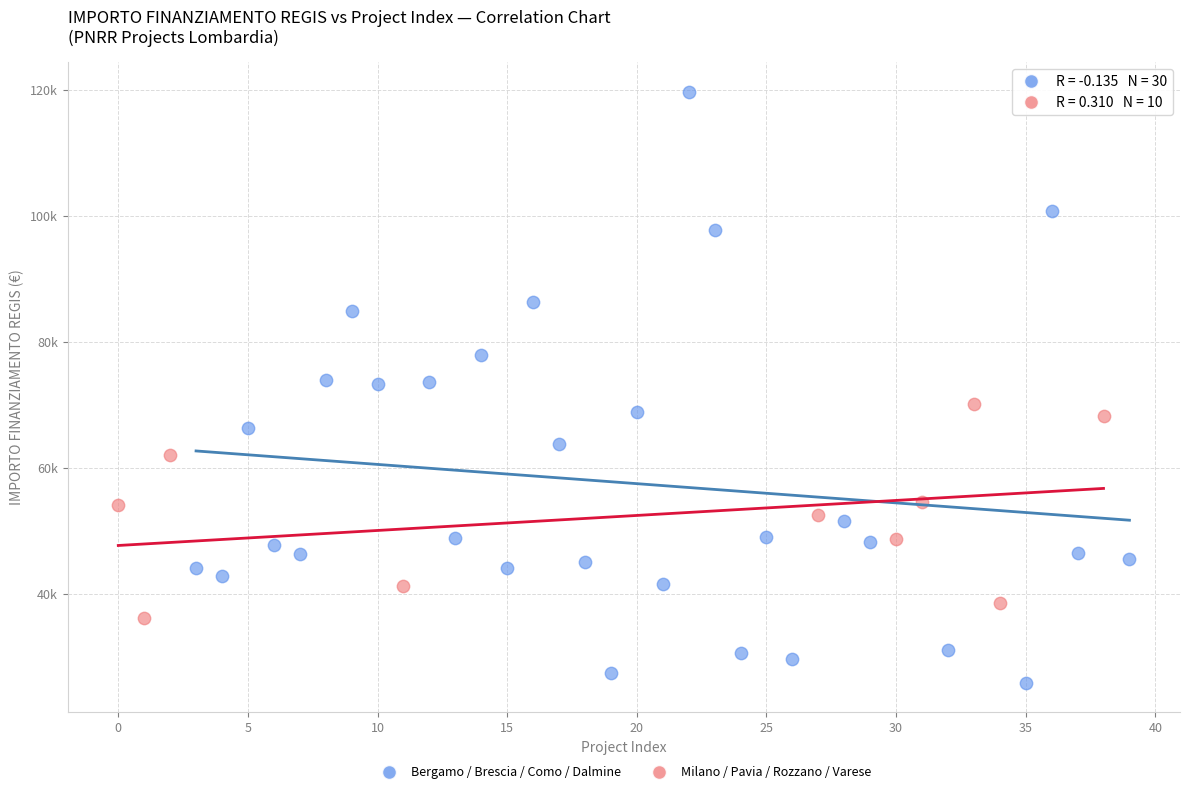

What are all the series names shown in the legend?

Bergamo / Brescia / Como / Dalmine, Milano / Pavia / Rozzano / Varese